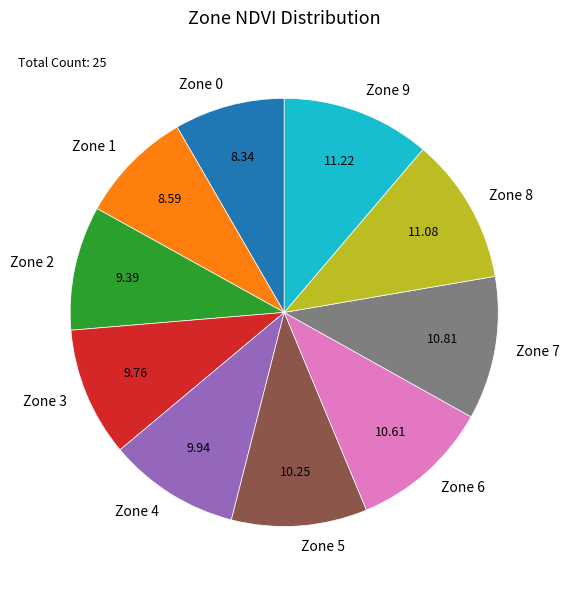

Between Zone 7 and Zone 2, which is larger?

Zone 7